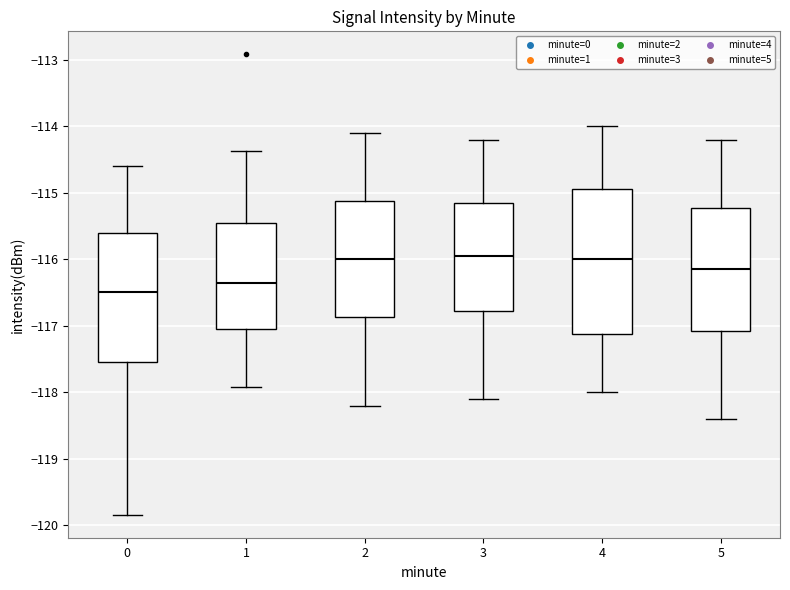

Reading left to right, transcribe this box plot: for each box, give where its median line is, the range the box spans, and where its two whiskers end, as read against the y-axis. The values are not printed on the chart, so give them approximately, as read against the axis.

0: median -116.5, box -117.6 to -115.6, whiskers -119.8 to -114.6
1: median -116.3, box -117.1 to -115.4, whiskers -117.9 to -114.4
2: median -116.0, box -116.9 to -115.1, whiskers -118.2 to -114.1
3: median -115.9, box -116.8 to -115.1, whiskers -118.1 to -114.2
4: median -116.0, box -117.1 to -114.9, whiskers -118.0 to -114.0
5: median -116.1, box -117.1 to -115.2, whiskers -118.4 to -114.2